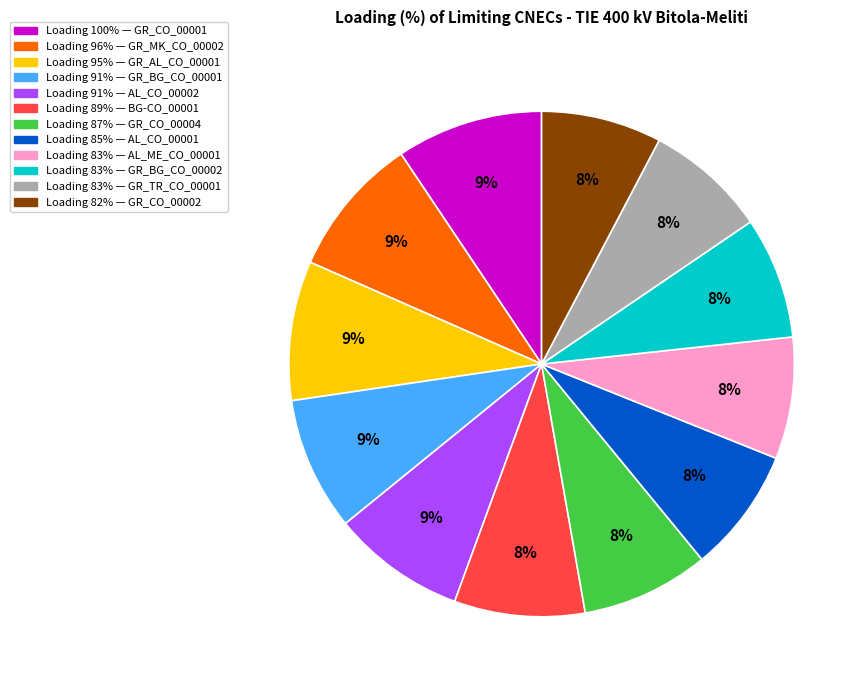

To the nearest percent, what is the average slice percentage?

8%